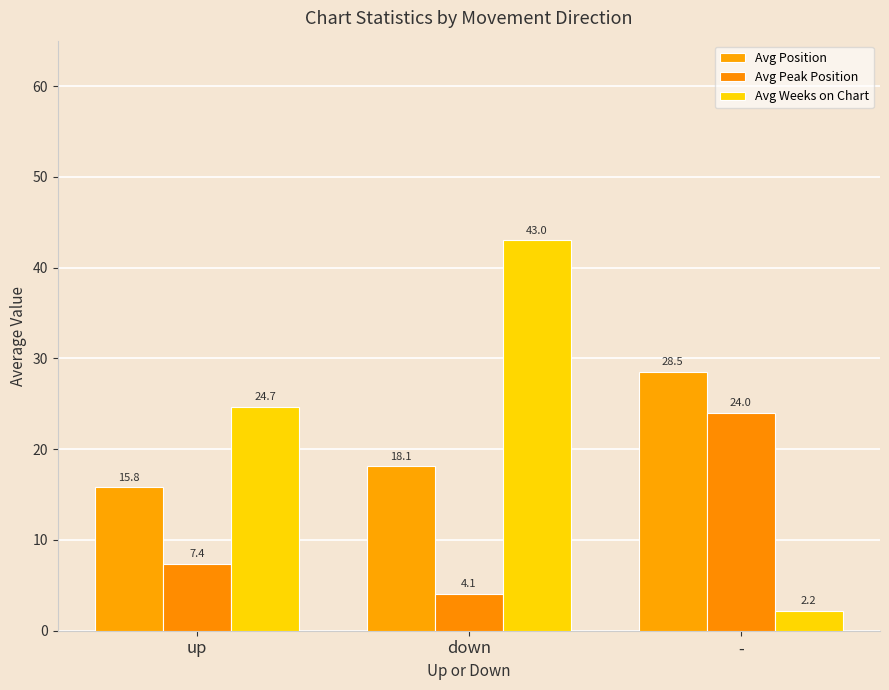

What is the label of the 2nd bar from the right?

down